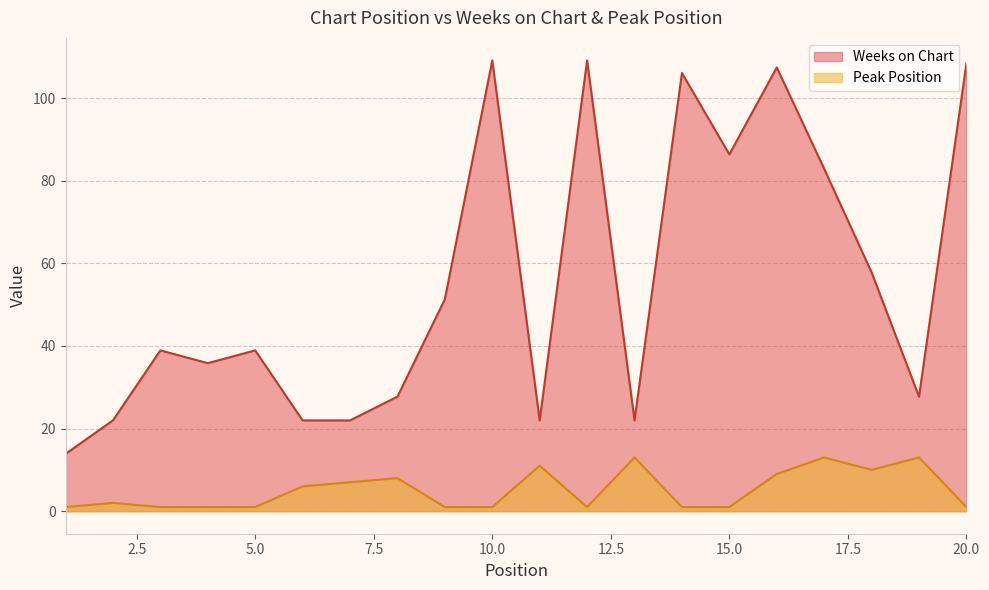

Where is the first local minimum?

12